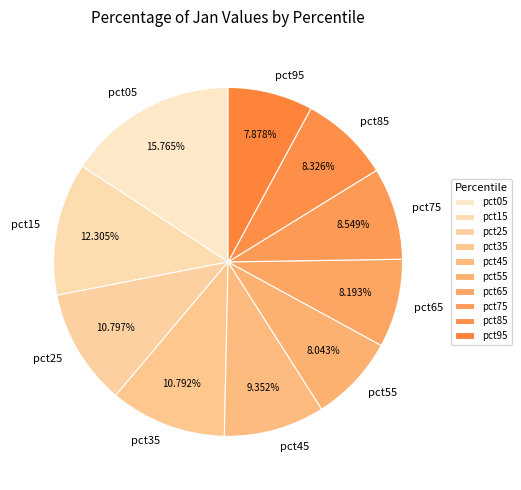

Which slice is the largest?

pct05